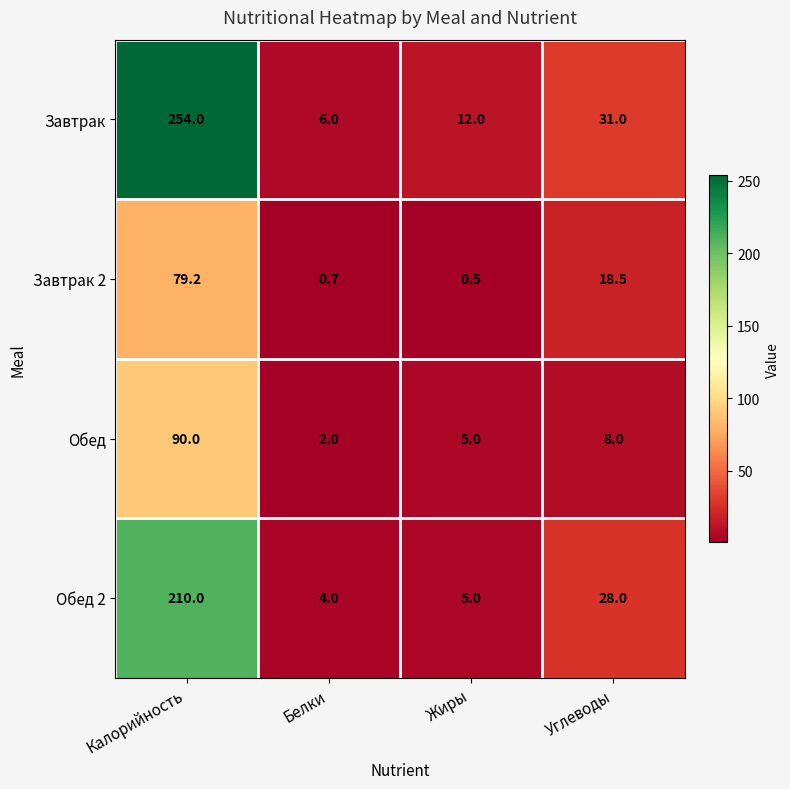

What is the maximum value shown in the chart?

254.0